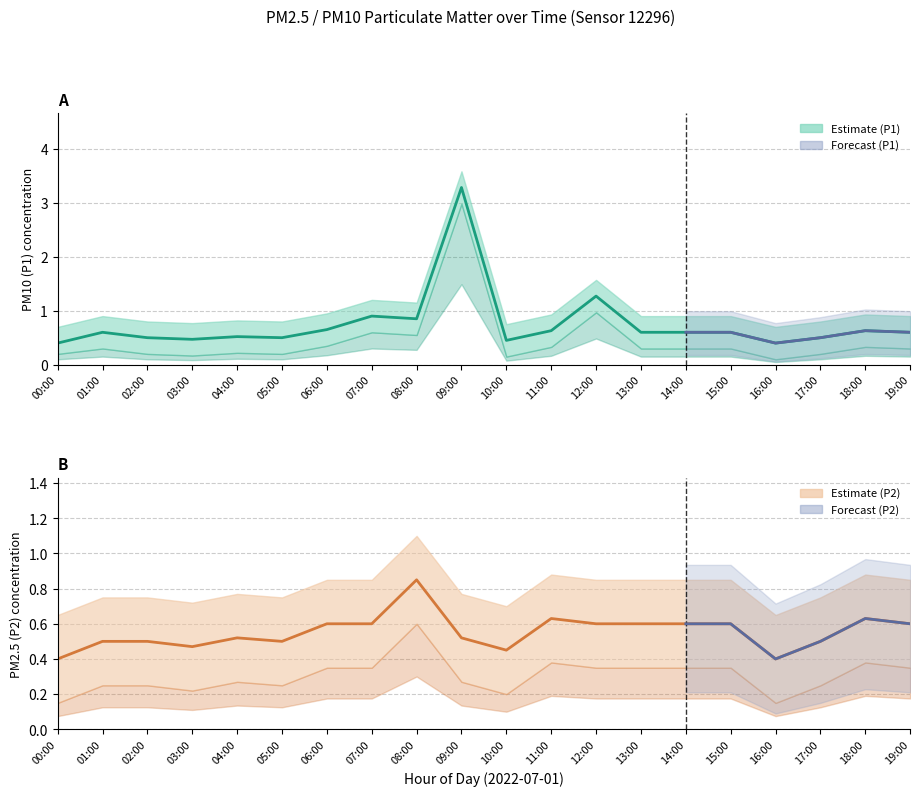

Reading left to right, what are all the values shown in this chart?

P1: 00:00=0.4	01:00=0.6	02:00=0.5	03:00=0.5	04:00=0.5	05:00=0.5	06:00=0.7	07:00=0.9	08:00=0.8	09:00=3.3	10:00=0.5	11:00=0.6	12:00=1.3	13:00=0.6	14:00=0.6	15:00=0.6	16:00=0.4	17:00=0.5	18:00=0.6	19:00=0.6
P2: 00:00=0.4	01:00=0.5	02:00=0.5	03:00=0.5	04:00=0.5	05:00=0.5	06:00=0.6	07:00=0.6	08:00=0.8	09:00=0.5	10:00=0.5	11:00=0.6	12:00=0.6	13:00=0.6	14:00=0.6	15:00=0.6	16:00=0.4	17:00=0.5	18:00=0.6	19:00=0.6